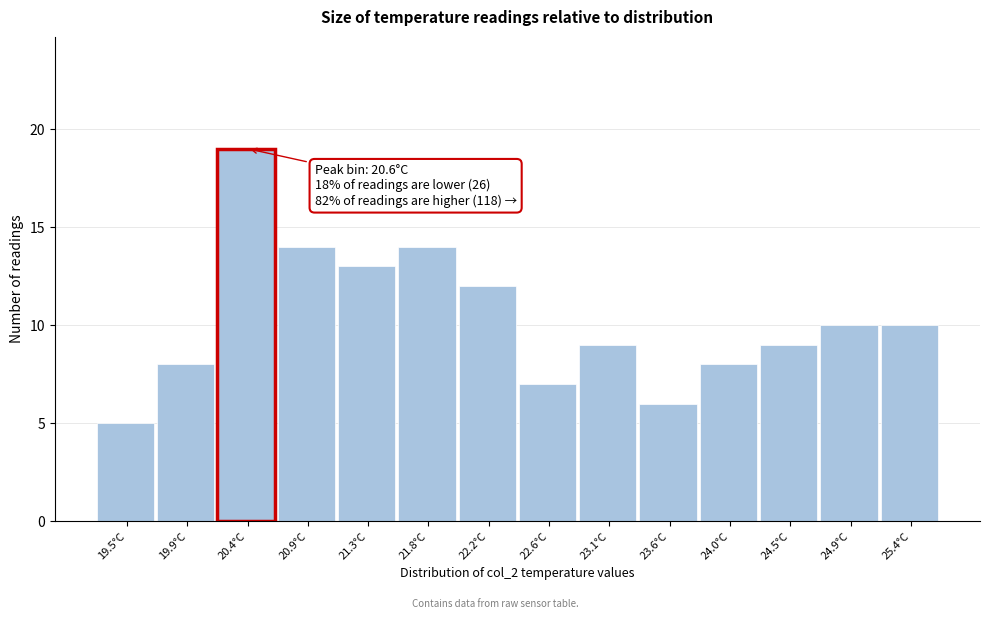

Reading right to left, extract all data points from this chart.

10	10	9	8	6	9	7	12	14	13	14	19	8	5